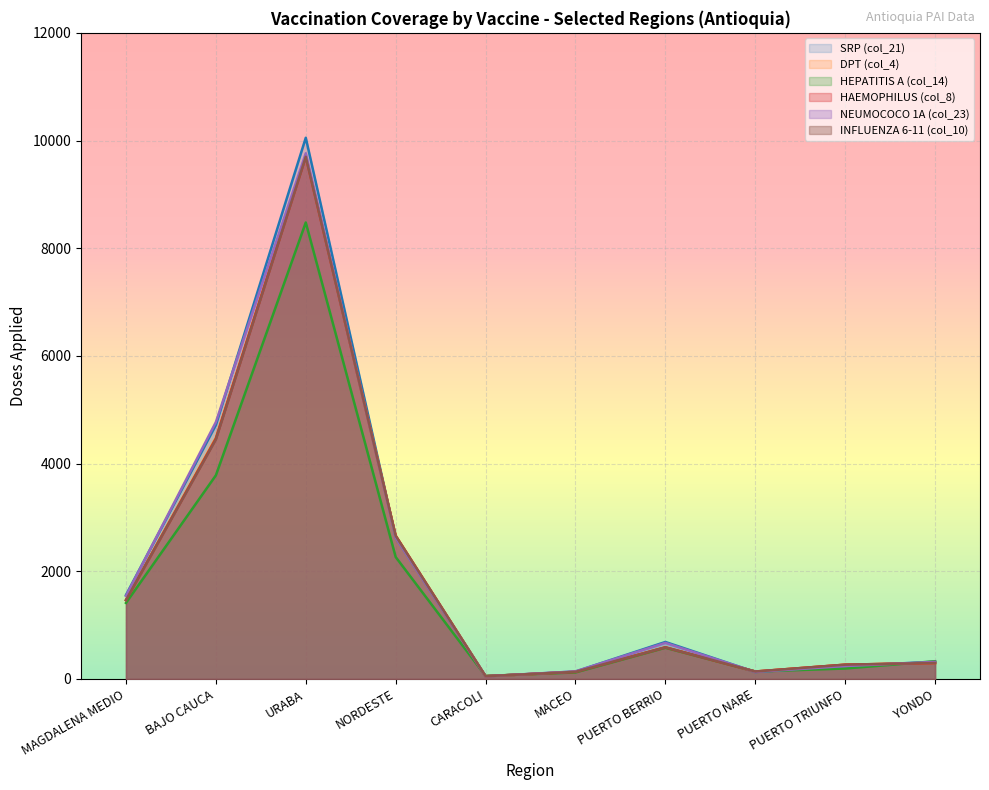

How many interior local peaks does the INFLUENZA 6-11 (col_10) series have?

2